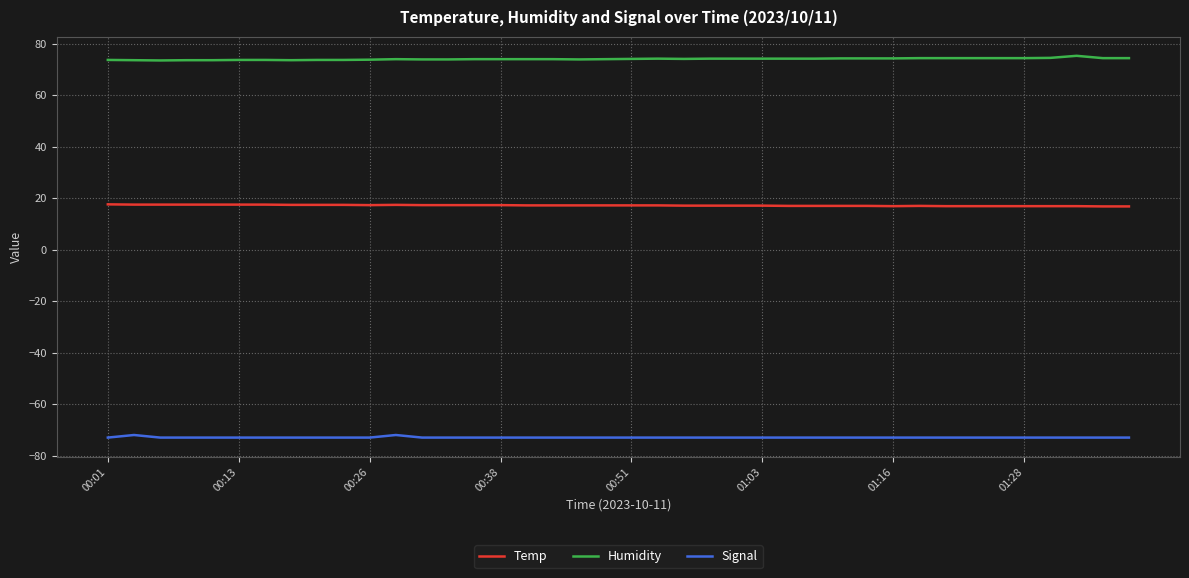

True or false: Temp and Signal intersect in this chart.

False